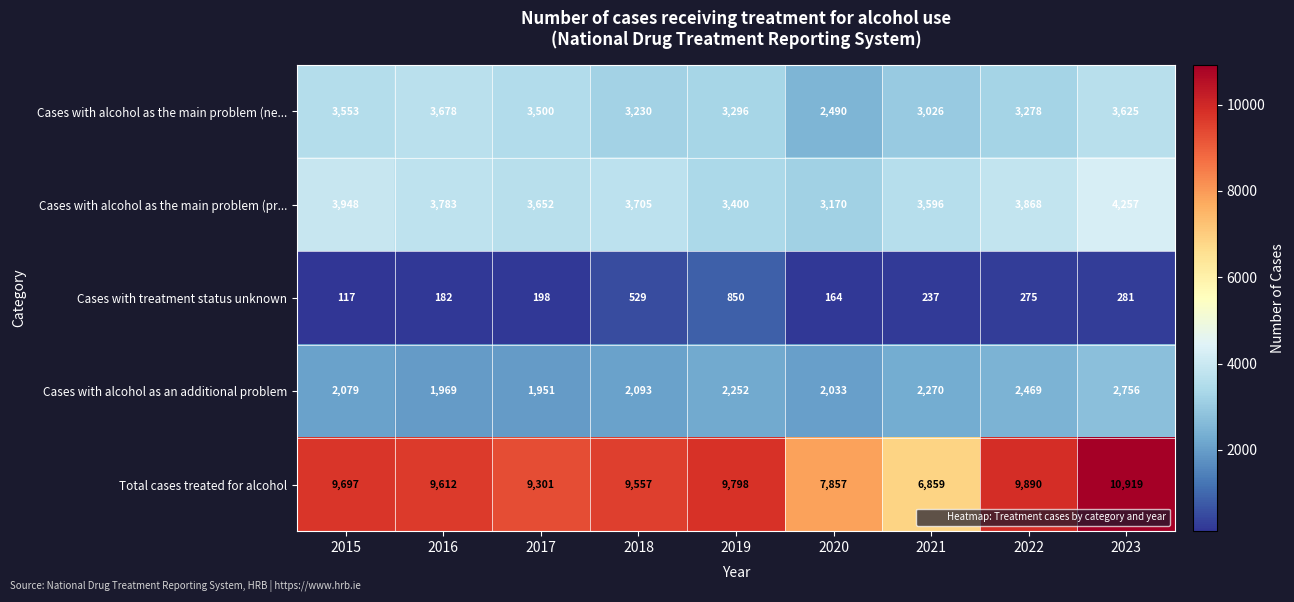

What is the difference between the second highest and minimum values in the Cases with alcohol as the main problem (ne... series?

1135